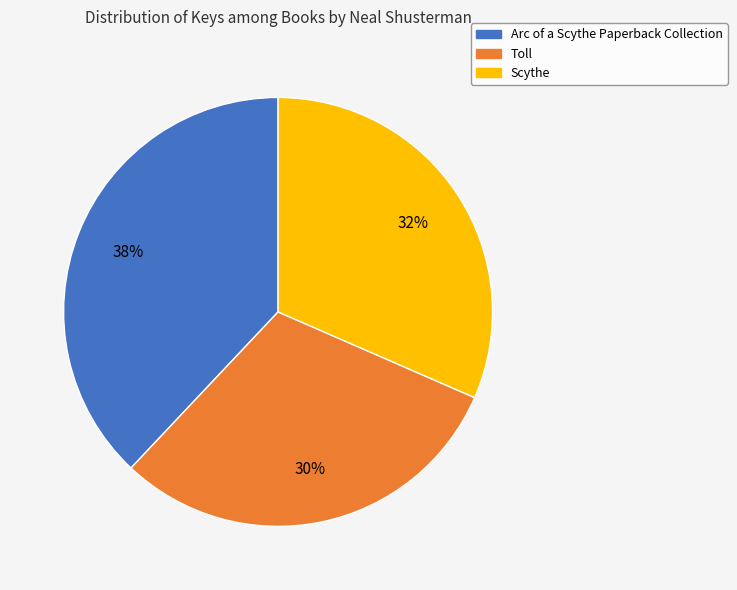

To the nearest percent, what is the combined percentage of Arc of a Scythe Paperback Collection and Scythe?

70%